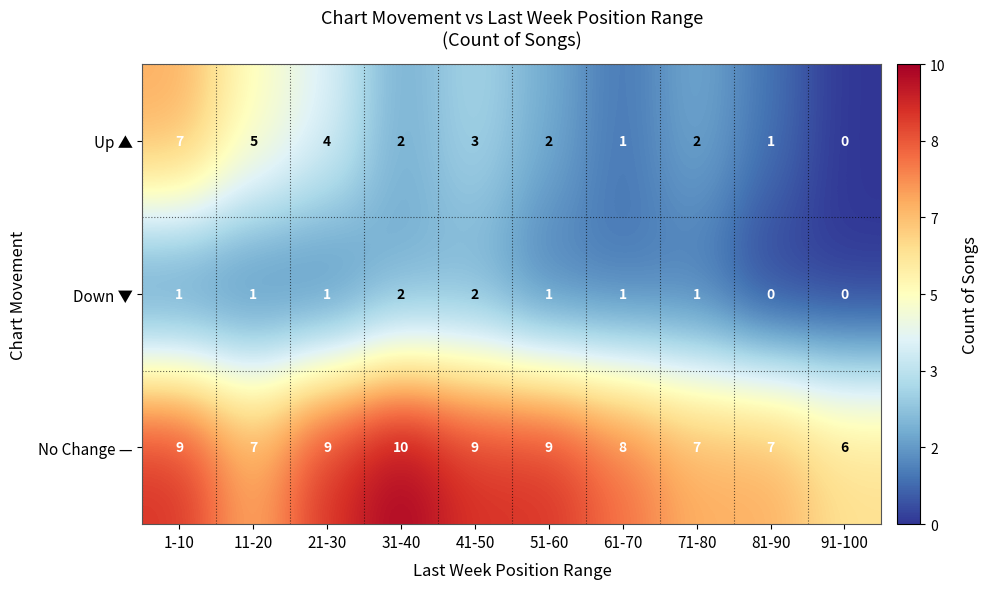

What value does the No Change — series have at 51-60?

9